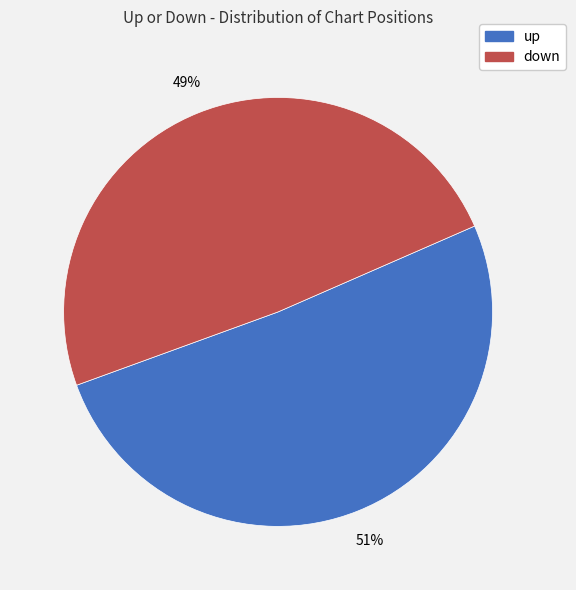

Does any single category account for the majority?

Yes